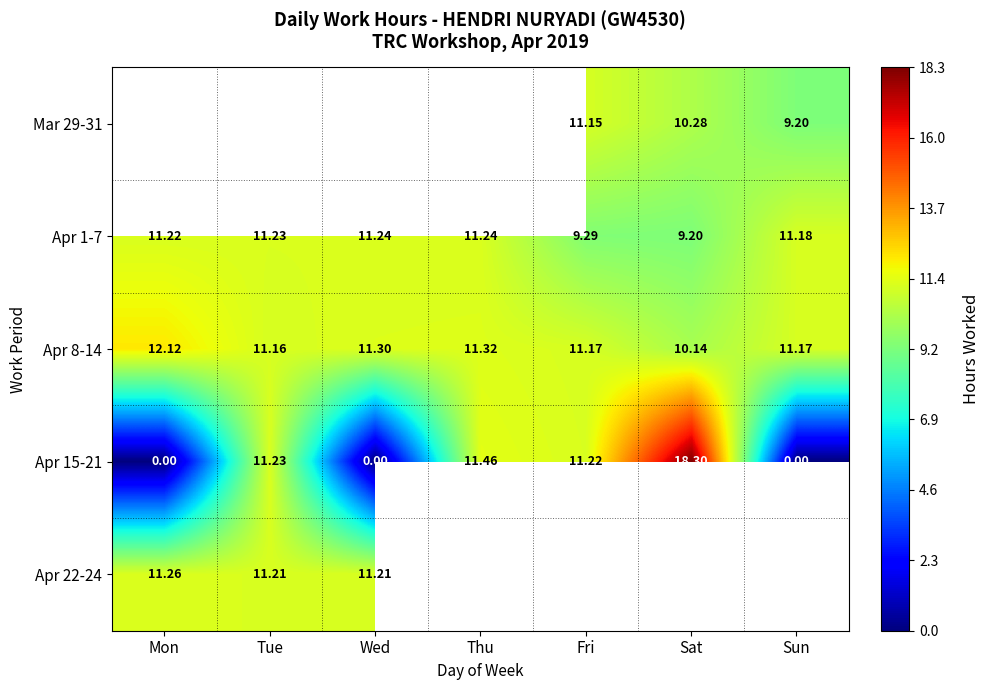

Which label corresponds to the largest value in the chart?

Sat